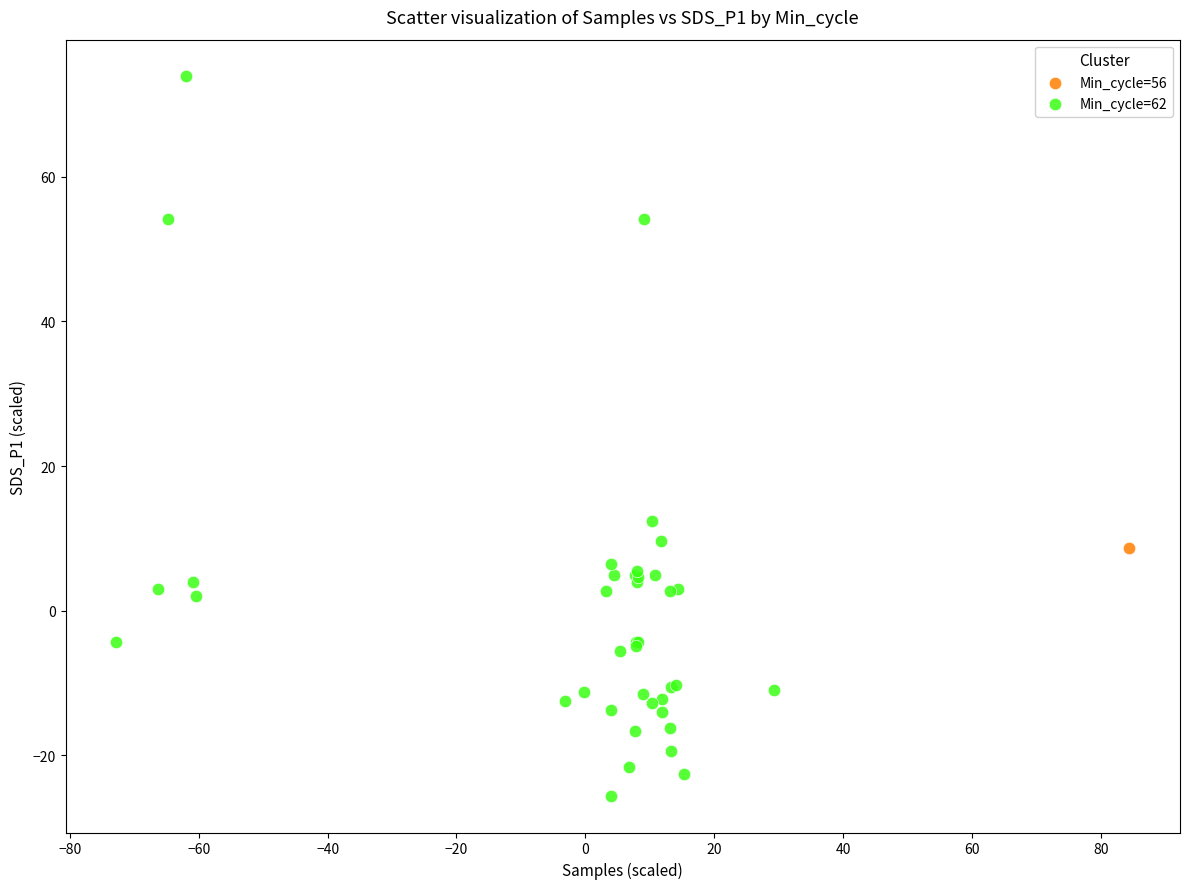

What are all the series names shown in the legend?

Min_cycle=56, Min_cycle=62